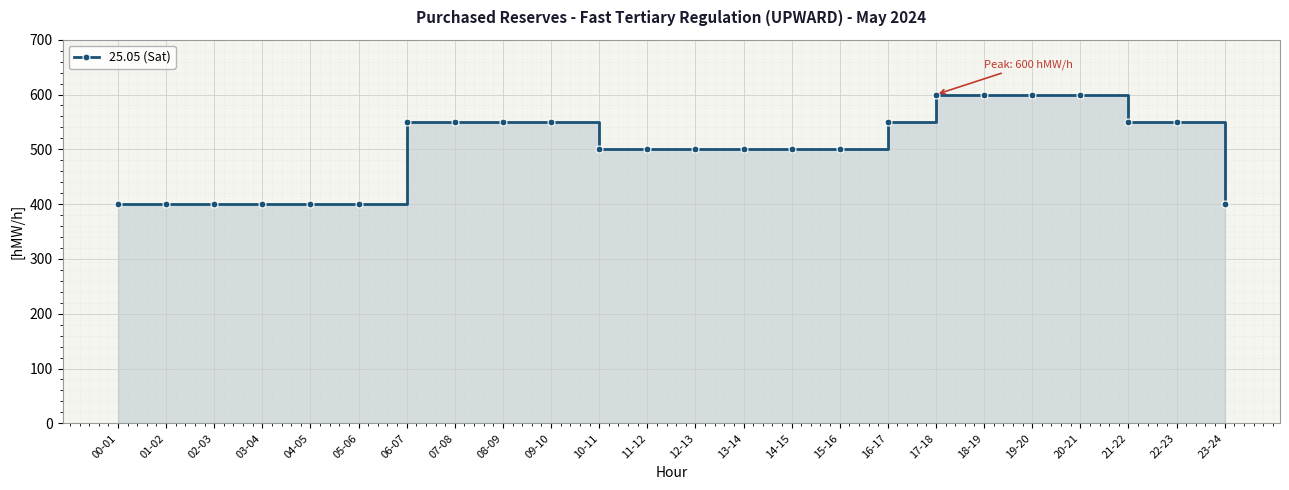

What is the difference between the maximum and minimum values?

200